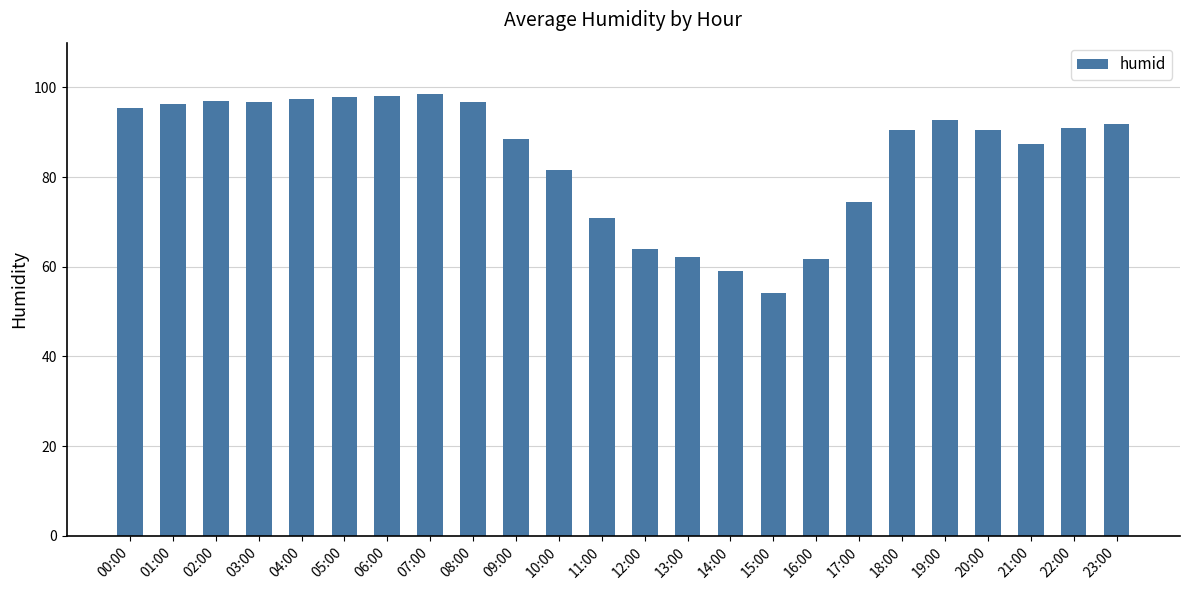

At which label is the value closest to 76?

17:00